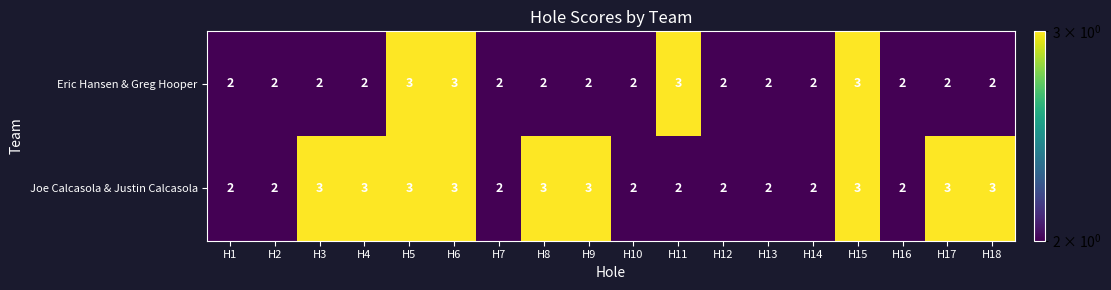

Rank the series by their average value, from highest to lowest.

Joe Calcasola & Justin Calcasola, Eric Hansen & Greg Hooper